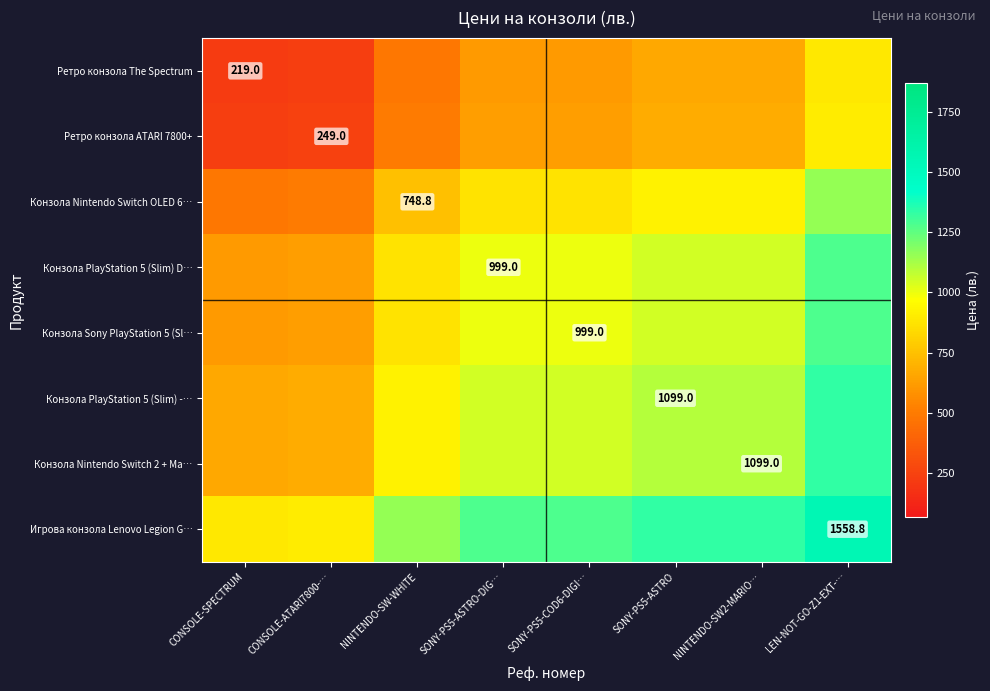

The value of Ретро конзола ATARI 7800+ at NINTENDO-SW-WHITE is 189.8. True or false?

False